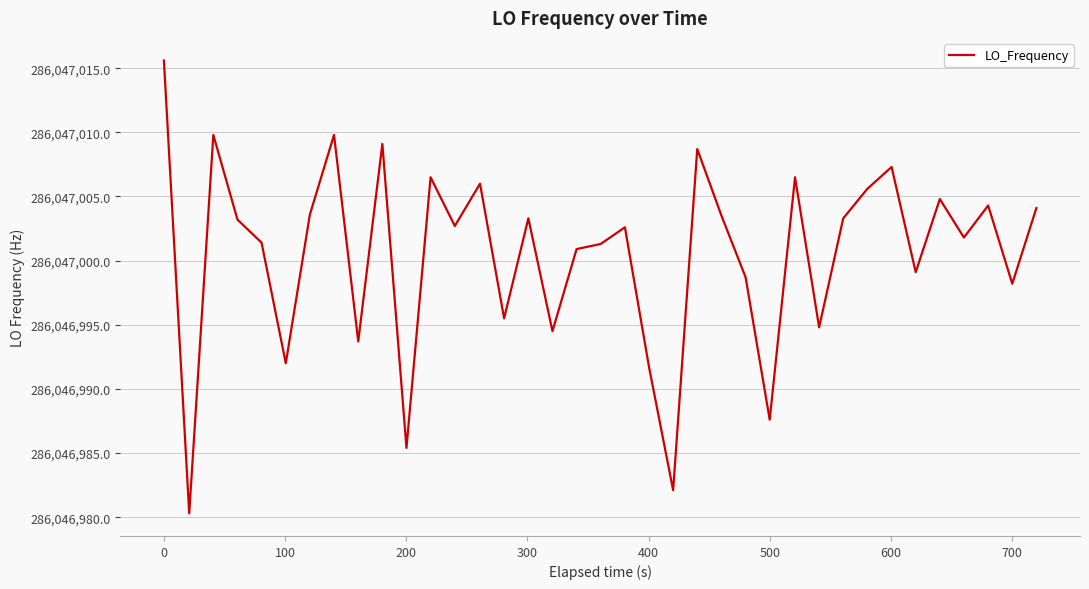

Is this an area chart (filled region under the line)?

No